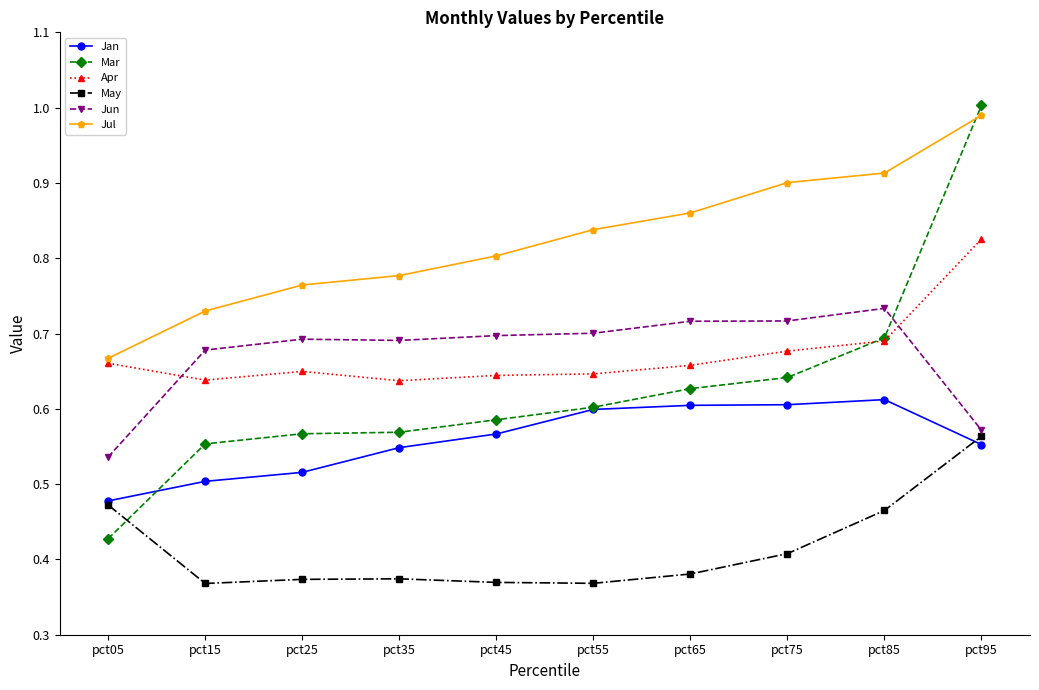

How many intersections are there between Apr and Mar?

1